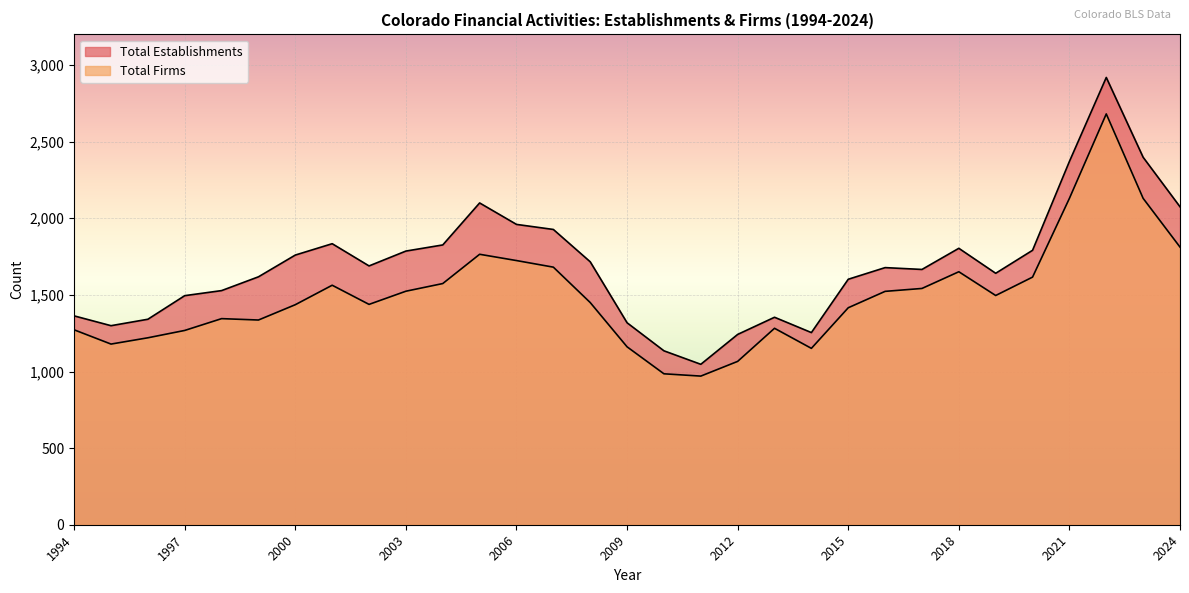

Rank the categories by Total Firms value from highest to lowest.

2022, 2021, 2023, 2024, 2005, 2006, 2007, 2018, 2020, 2004, 2001, 2017, 2003, 2016, 2019, 2008, 2002, 2000, 2015, 1998, 1999, 2013, 1994, 1997, 1996, 1995, 2009, 2014, 2012, 2010, 2011